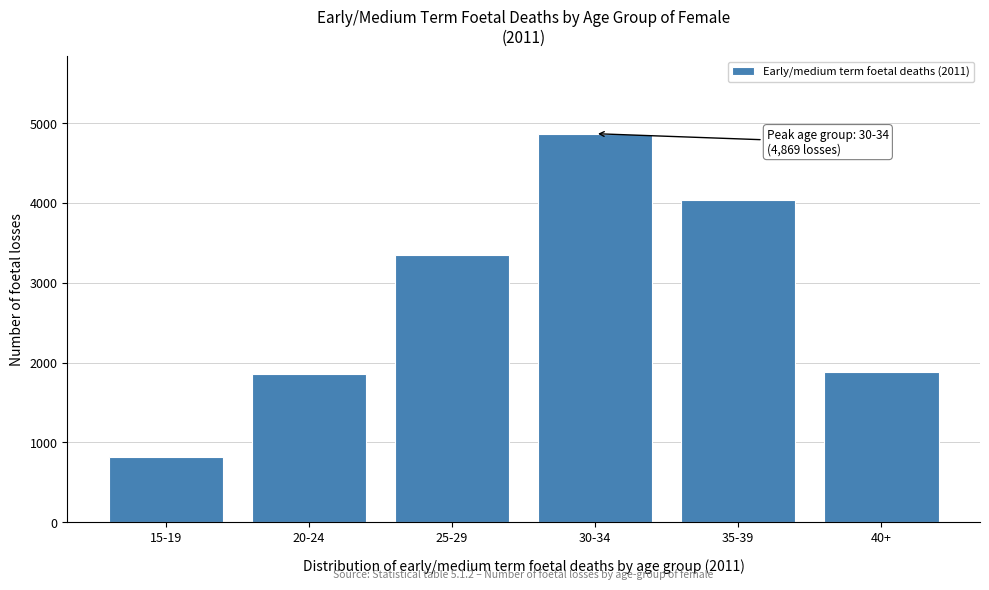

What is the greatest value displayed?

4869